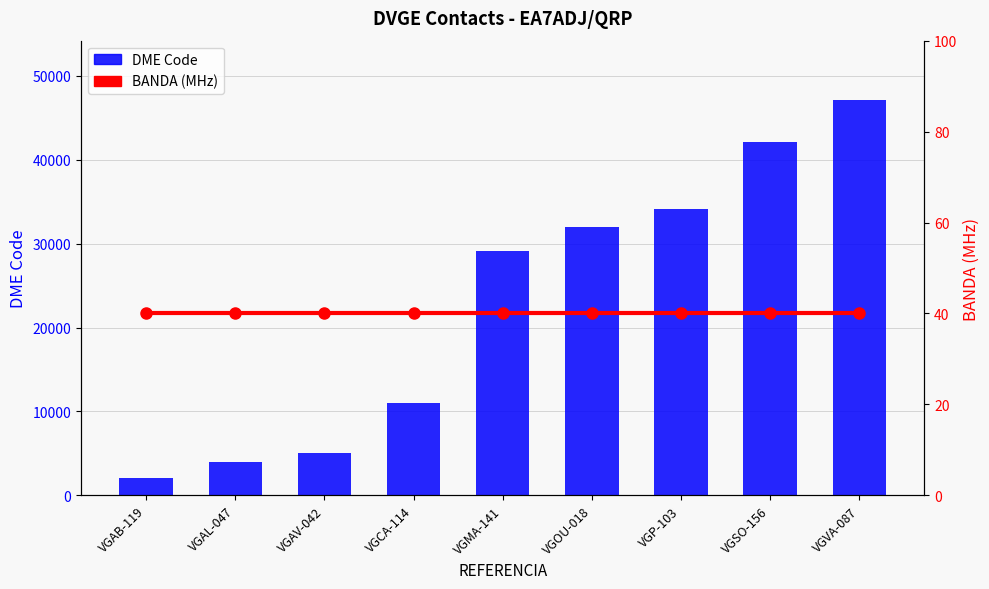

Reading left to right, extract all data points from this chart.

DME Code: VGAB-119=2029	VGAL-047=4032	VGAV-042=5057	VGCA-114=11030	VGMA-141=29084	VGOU-018=32016	VGP-103=34146	VGSO-156=42141	VGVA-087=47122
BANDA (MHz): VGAB-119=40	VGAL-047=40	VGAV-042=40	VGCA-114=40	VGMA-141=40	VGOU-018=40	VGP-103=40	VGSO-156=40	VGVA-087=40